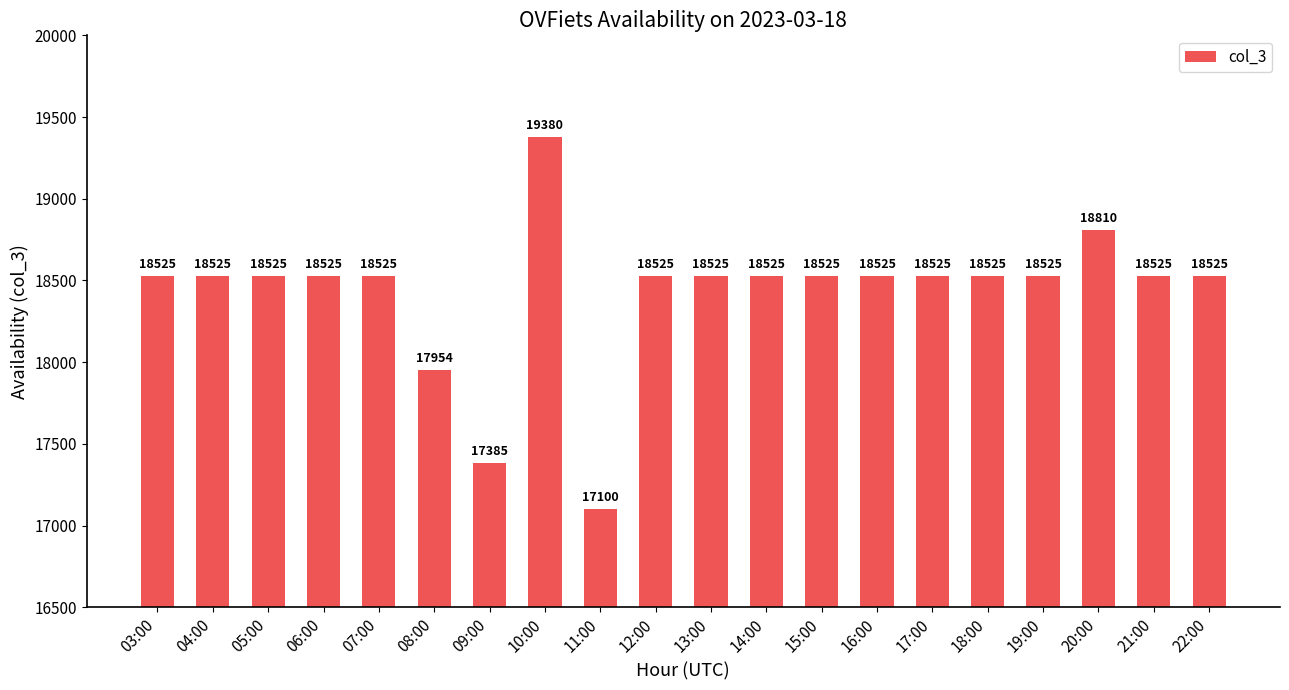

What is the label of the 20th bar from the right?

03:00